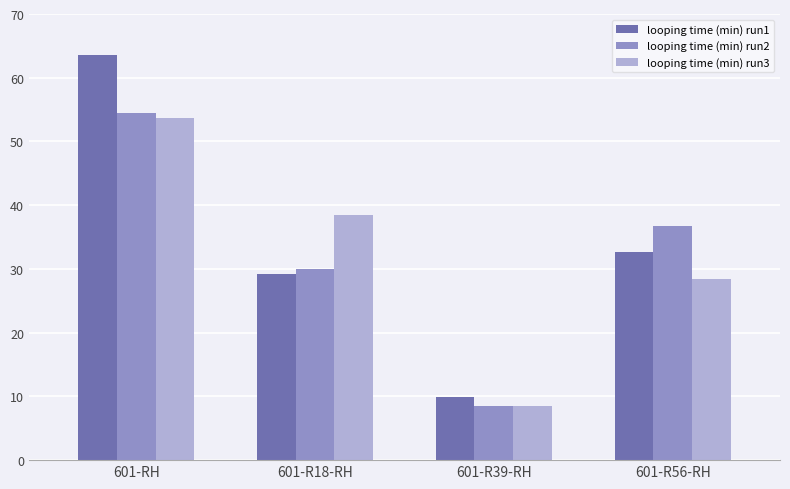

What is the minimum value shown in the chart?

8.5